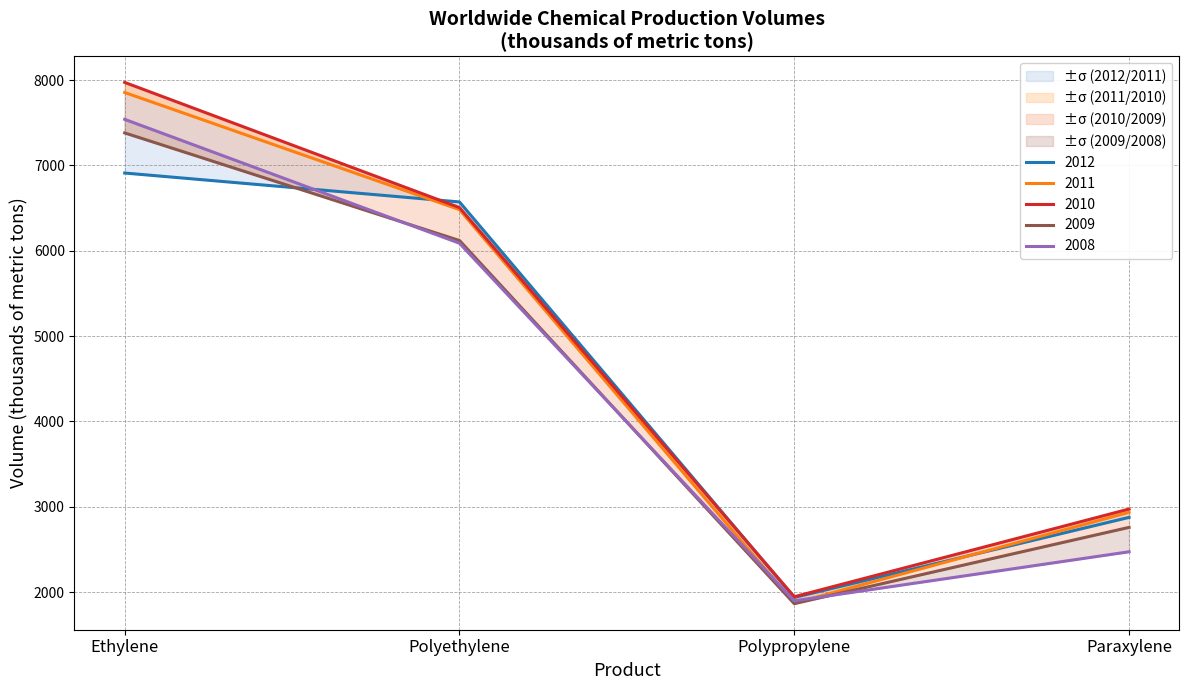

At which label is 2011 closest to 4862?

Polyethylene